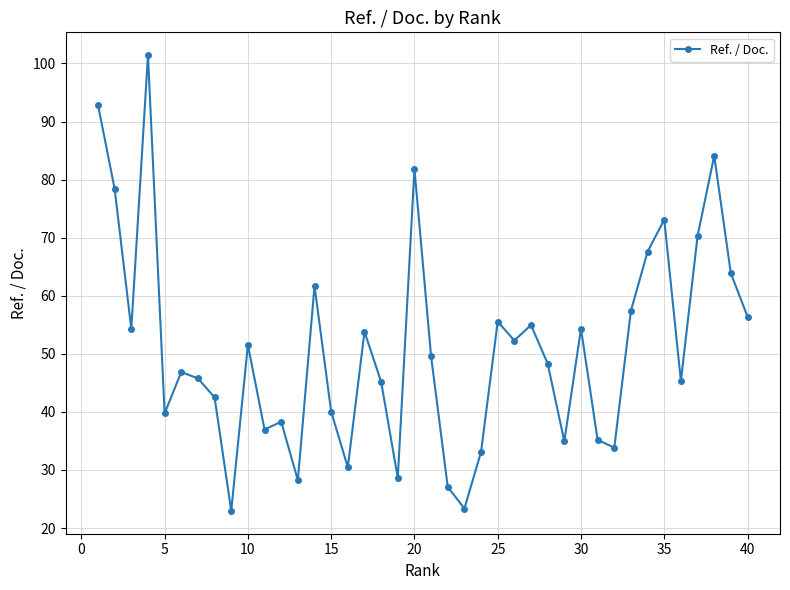

True or false: the data has more than 2 interior local peaks.

True